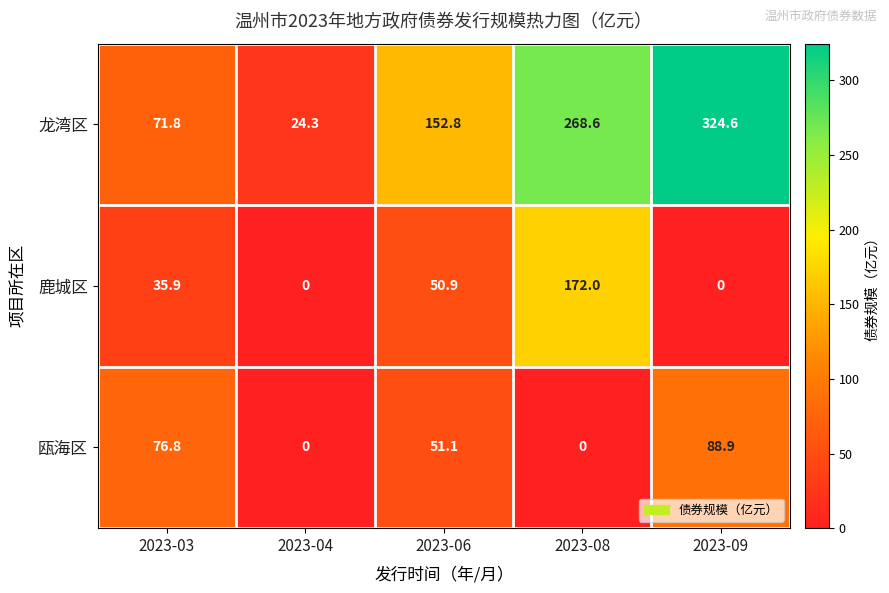

What is the greatest value displayed?

324.6